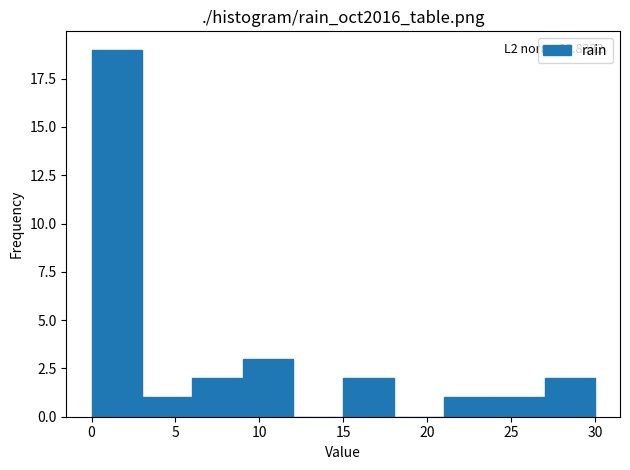

Which range on the x-axis has the tallest bar?

0 to 3